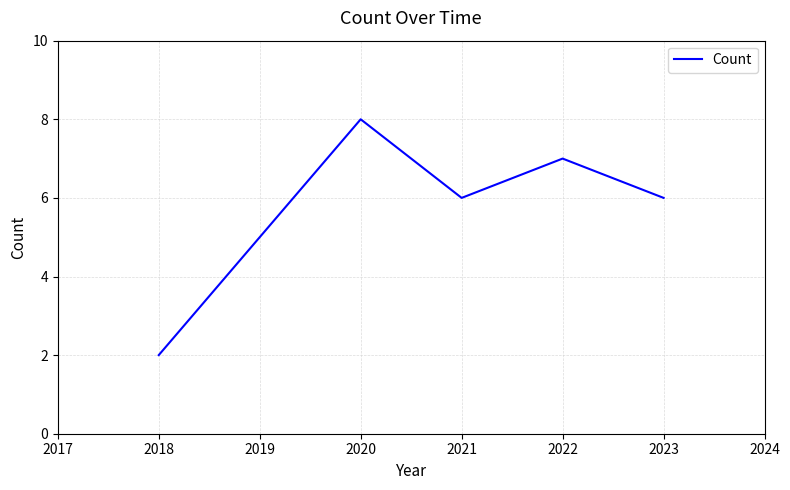

What is the change in value from 2018 to 2021?

+4